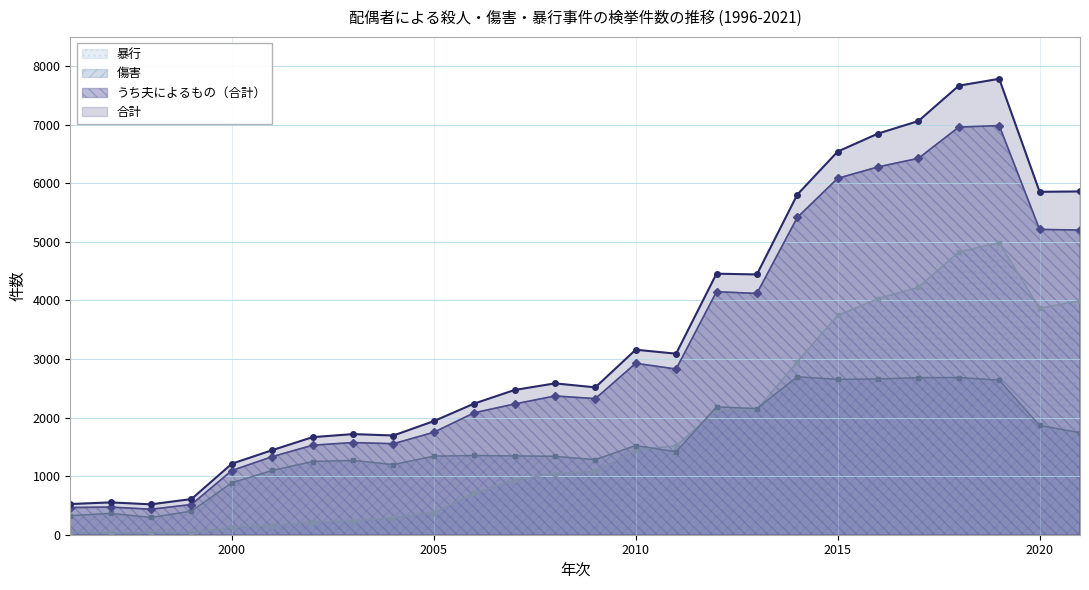

True or false: 暴行 has more than 2 points higher than both neighbors.

False